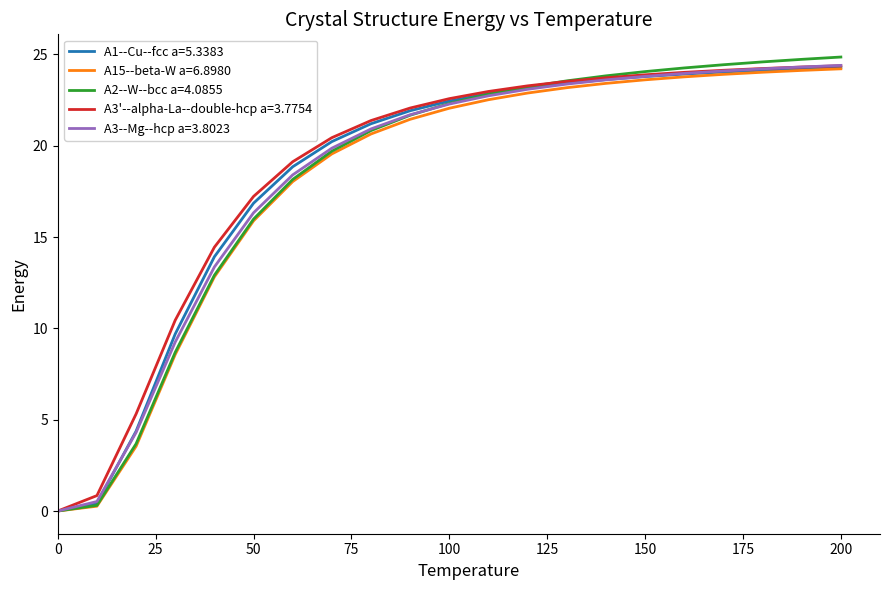

Which series has the largest range (max minus min)?

A2--W--bcc a=4.0855